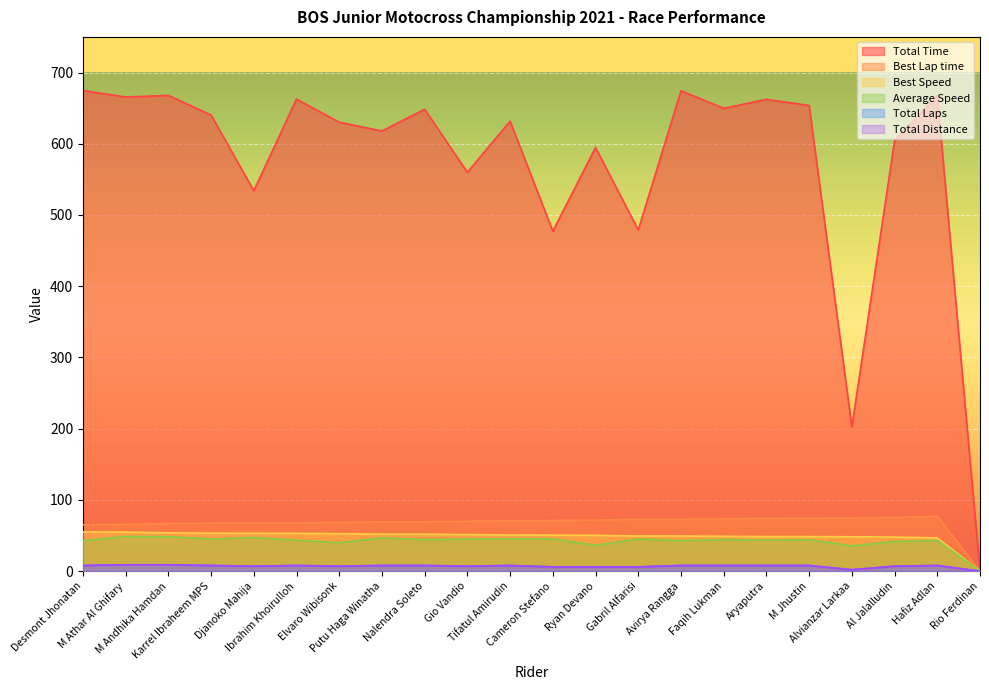

How many values in the Total Distance series exceed 8?

2